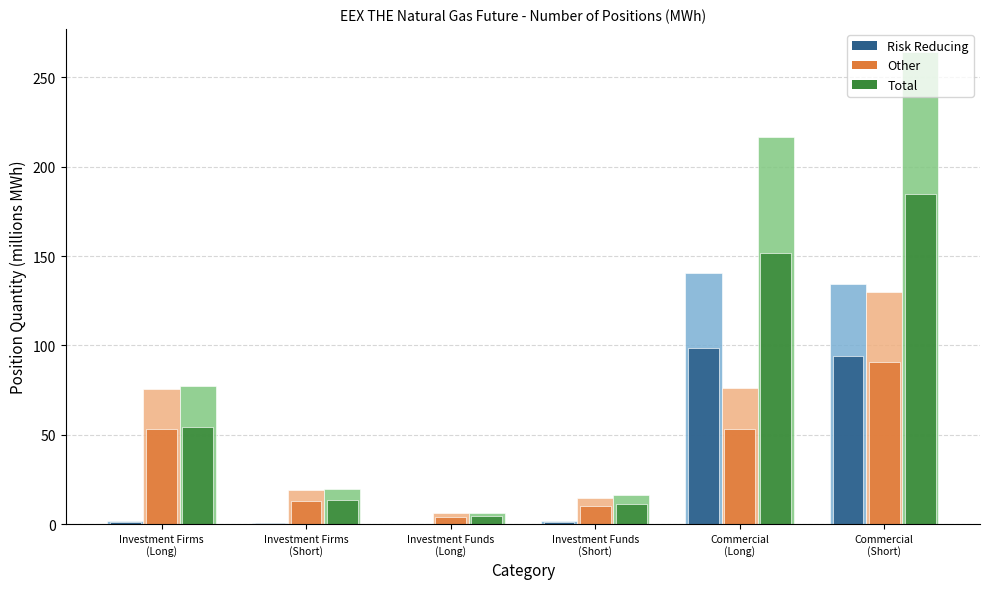

What are all the series names shown in the legend?

Risk Reducing, Other, Total